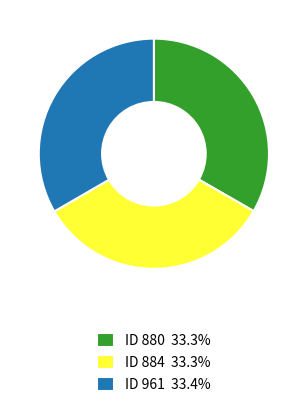

Does any single category account for the majority?

No